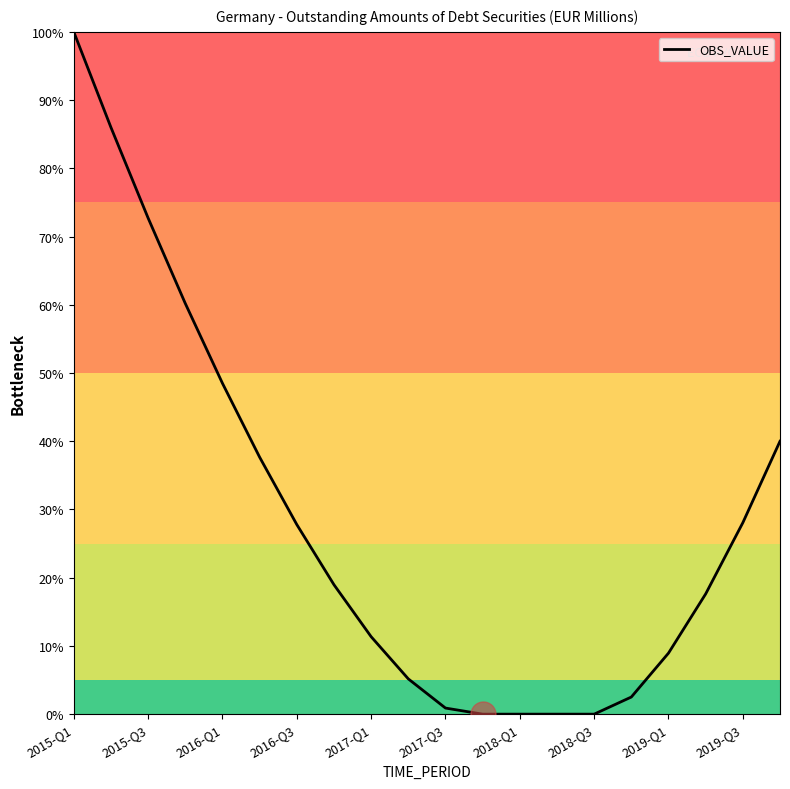

What is the average value?

28.3